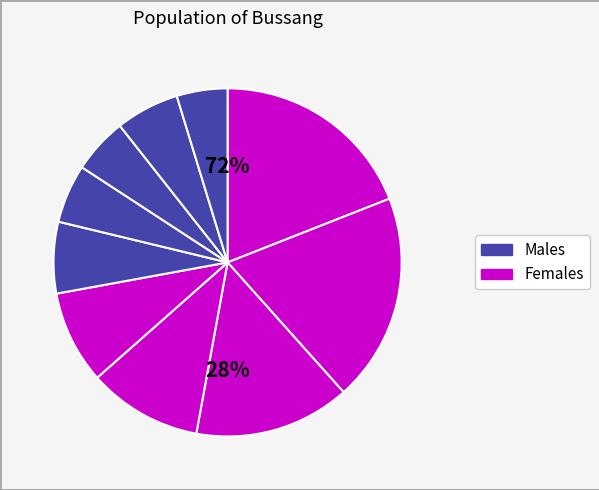

Is it true that pct95 is 5% of the pie?

True